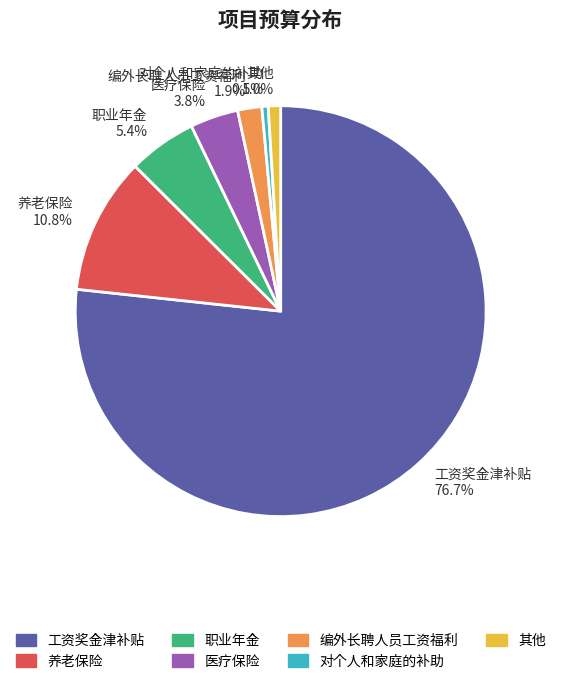

How many slices are in this pie chart?

7